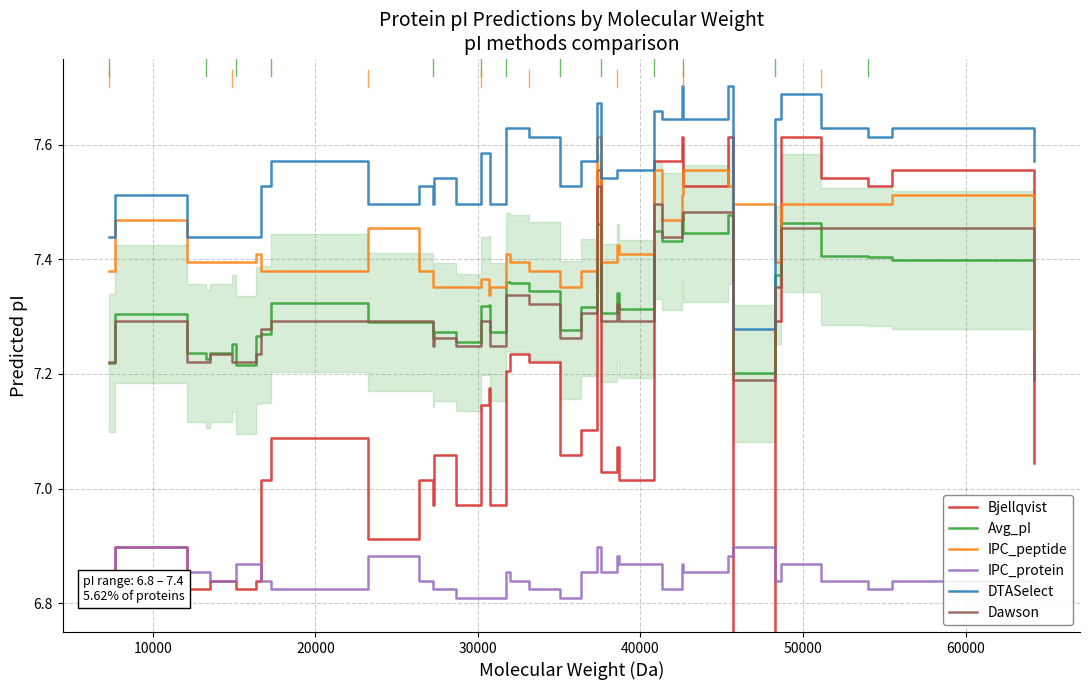

How many times do Avg_pI and Dawson cross each other?

15